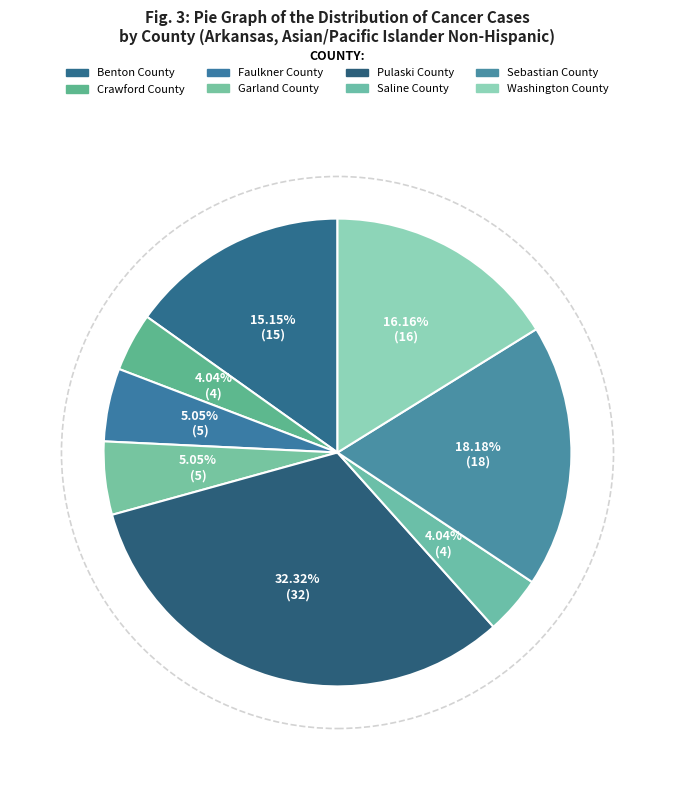

What is the smallest slice in the pie chart?

Crawford County